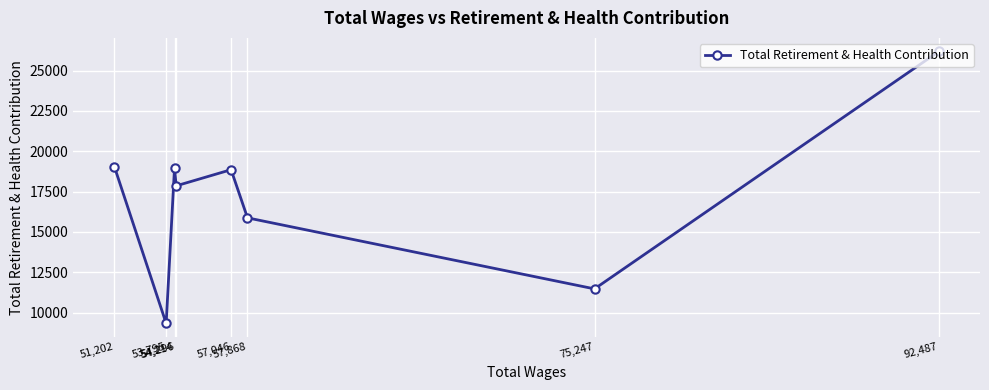

Count the number of categories in the chart.

8